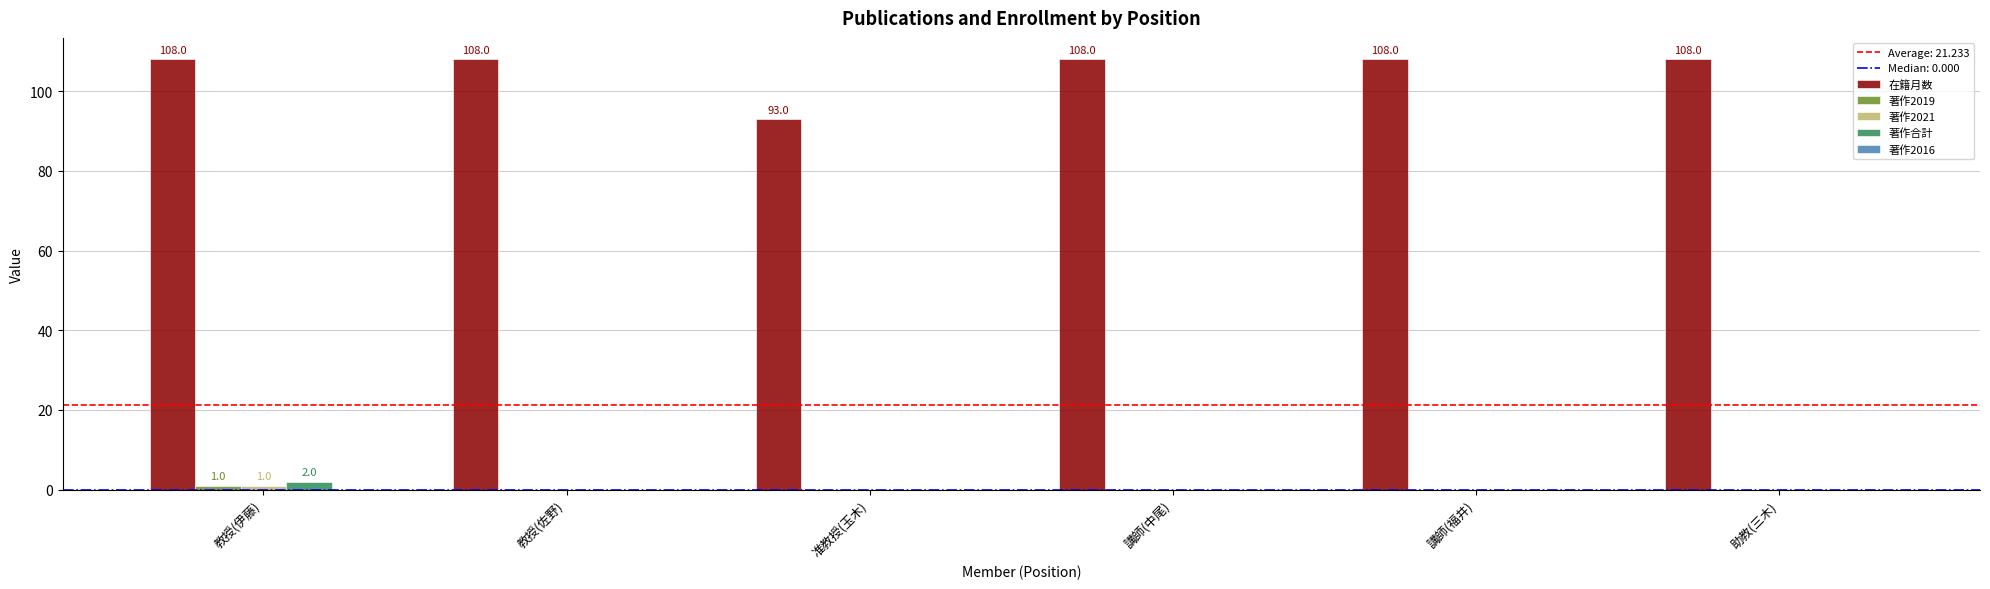

Does the chart contain stacked bars?

No